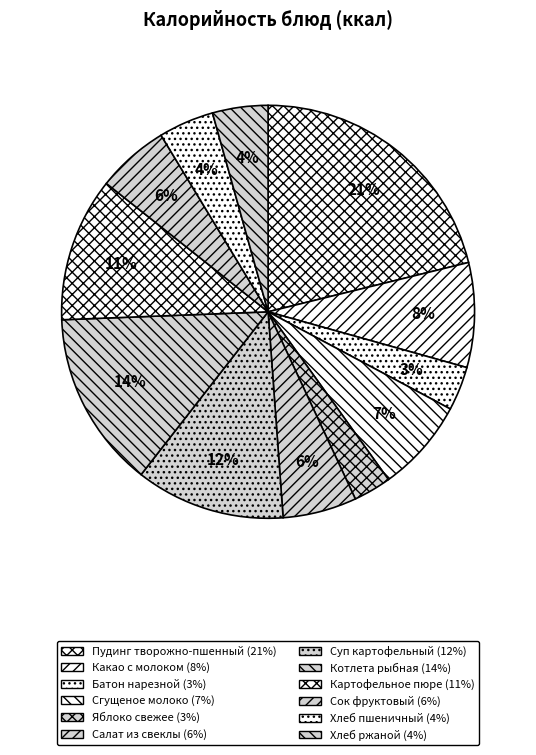

To the nearest percent, what is the difference between the largest and smallest slice percentages?

18%